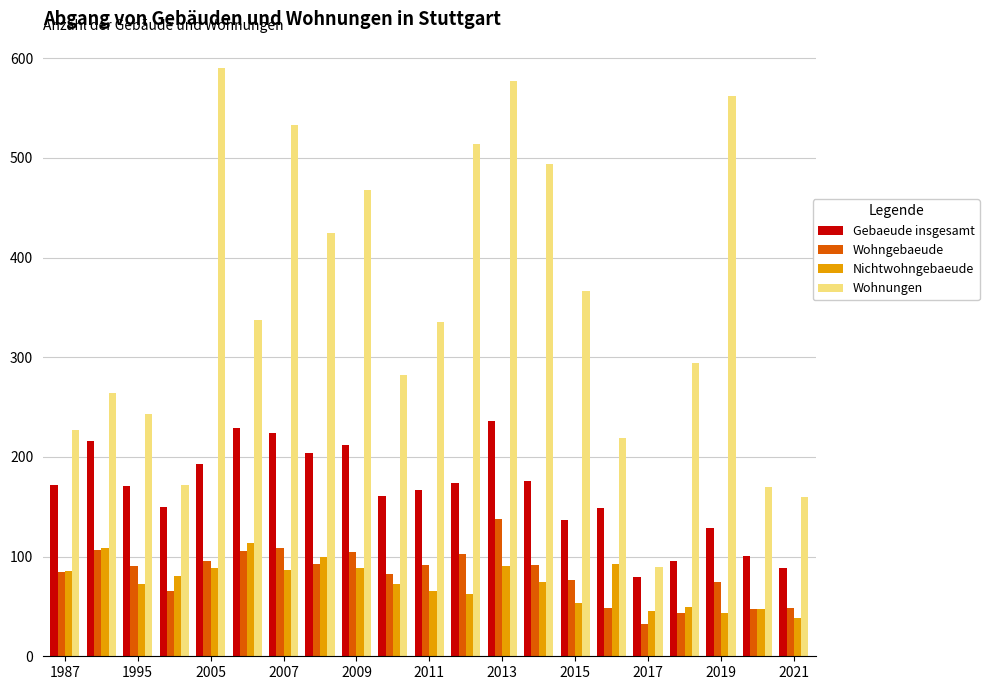

Which series has the largest range (max minus min)?

Wohnungen